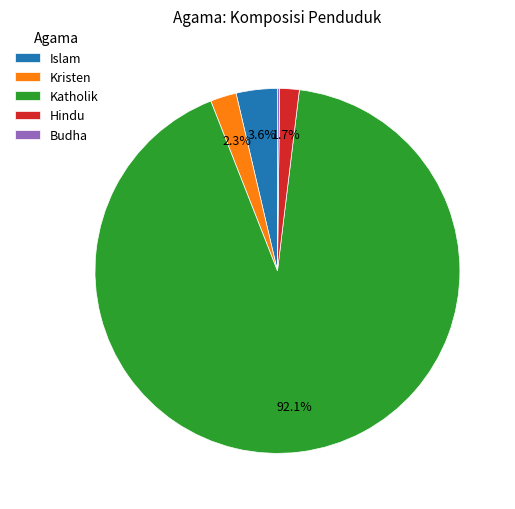

Do Kristen and Hindu together represent more than half of the pie?

No